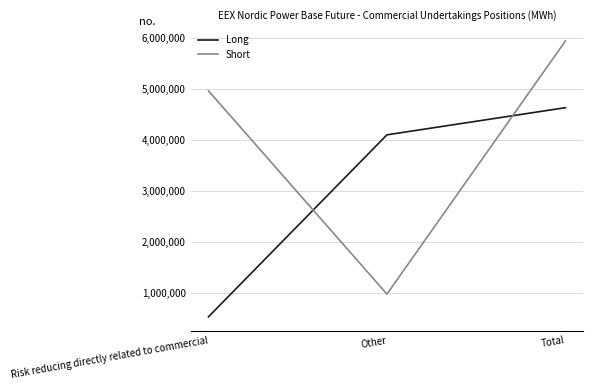

At which category is the sum across all series the highest?

Total